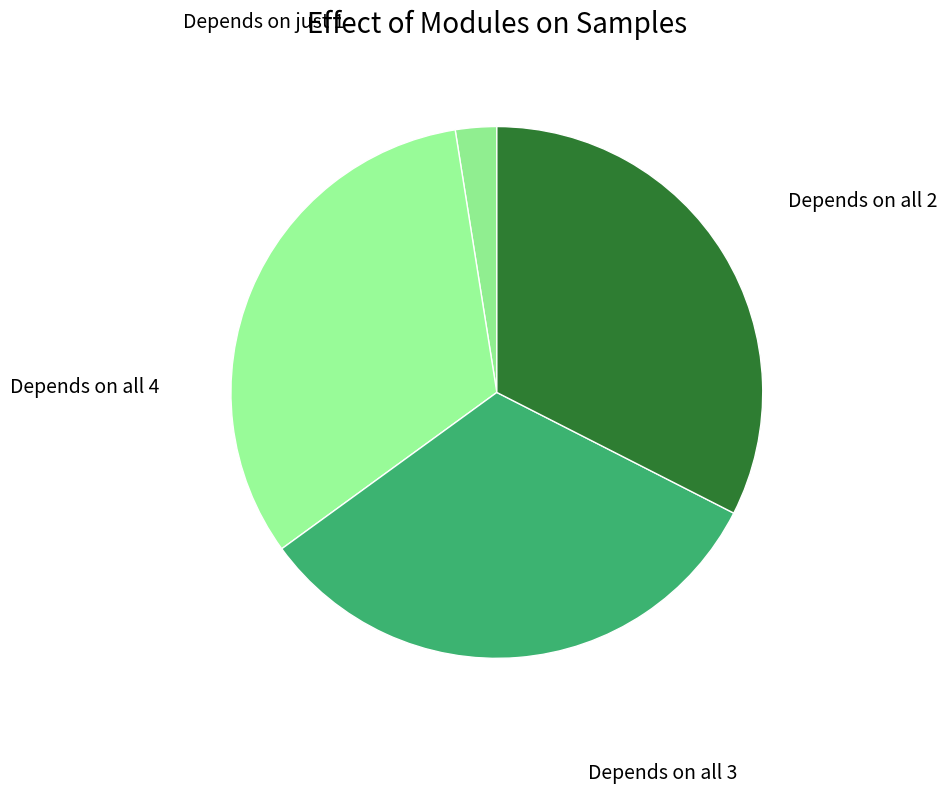

How many segments does this pie chart have?

4